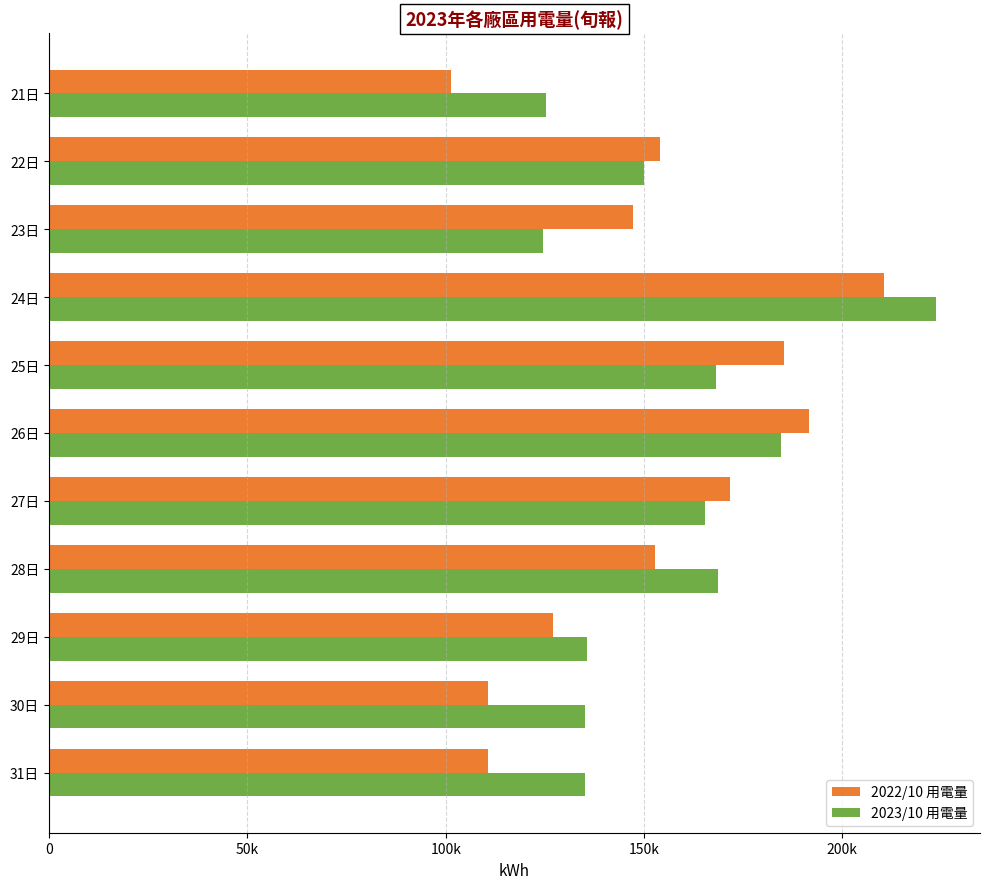

What is the average value of the 2023/10 用電量 series?

156025.8